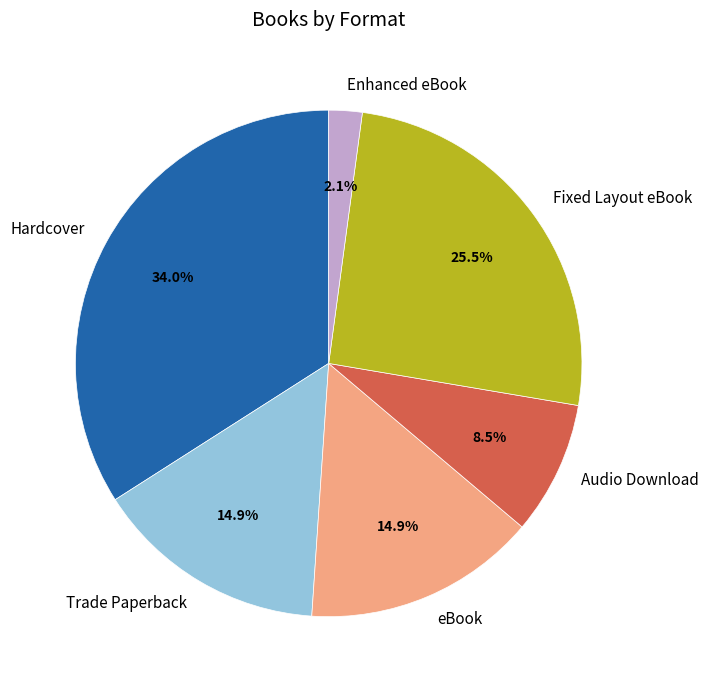

To the nearest percent, what is the combined percentage of Hardcover and Fixed Layout eBook?

60%